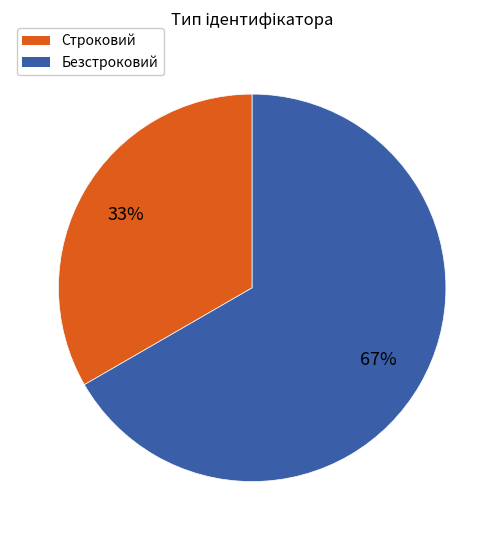

The Безстроковий slice represents 67% of the pie. True or false?

True